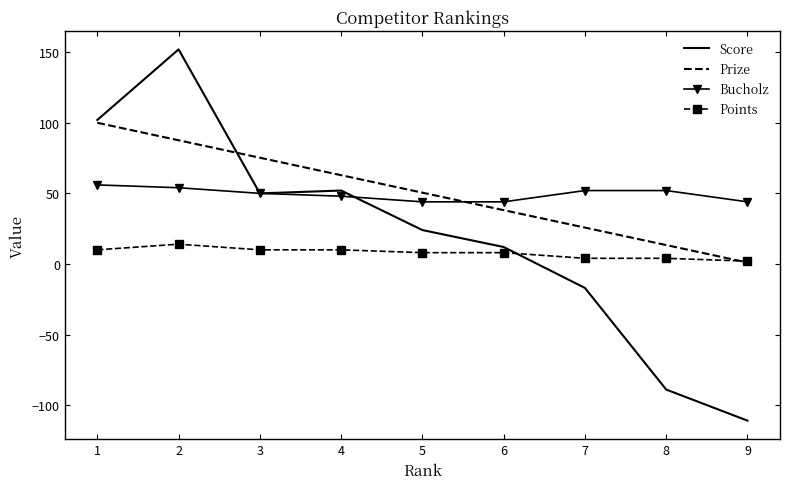

What is the minimum value for Bucholz?

44.0